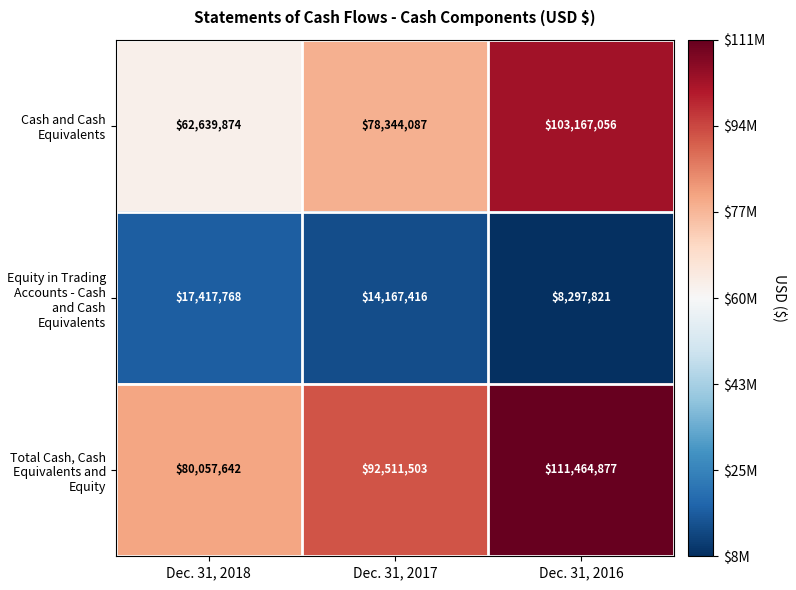

Which series has the largest total across all categories?

Total Cash, Cash Equivalents and Equity